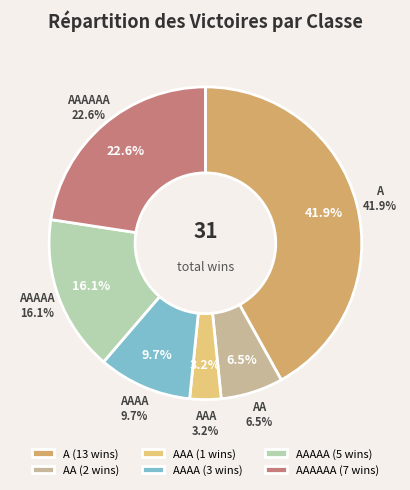

Which category has the smallest portion of the pie?

AAA